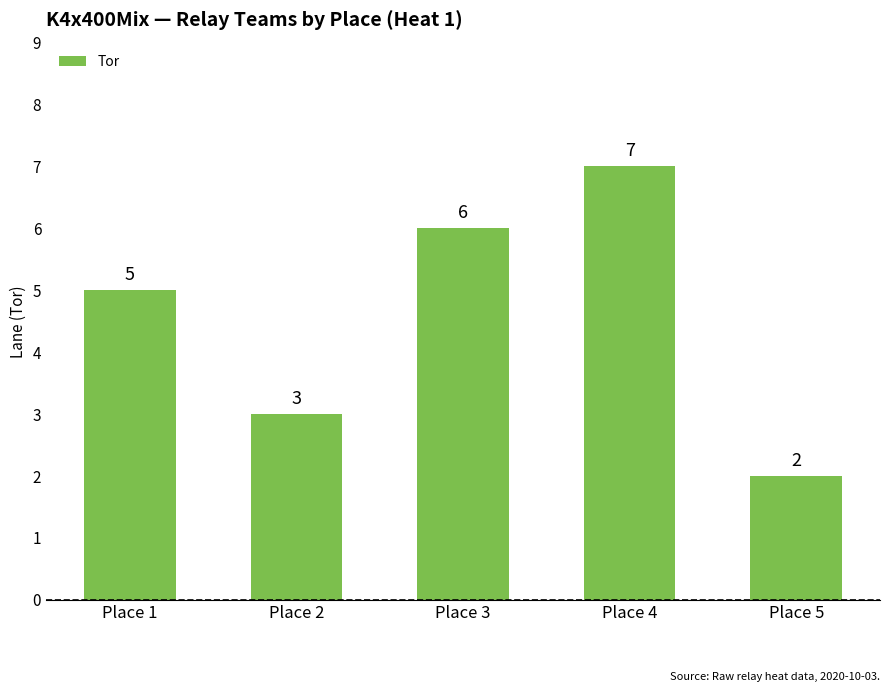

What is the maximum value shown in the chart?

7